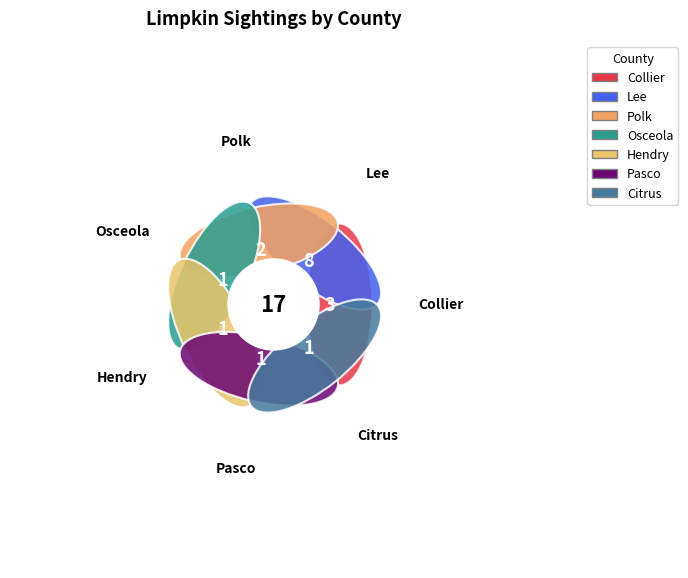

What percentage is the Osceola slice, to the nearest percent?

6%